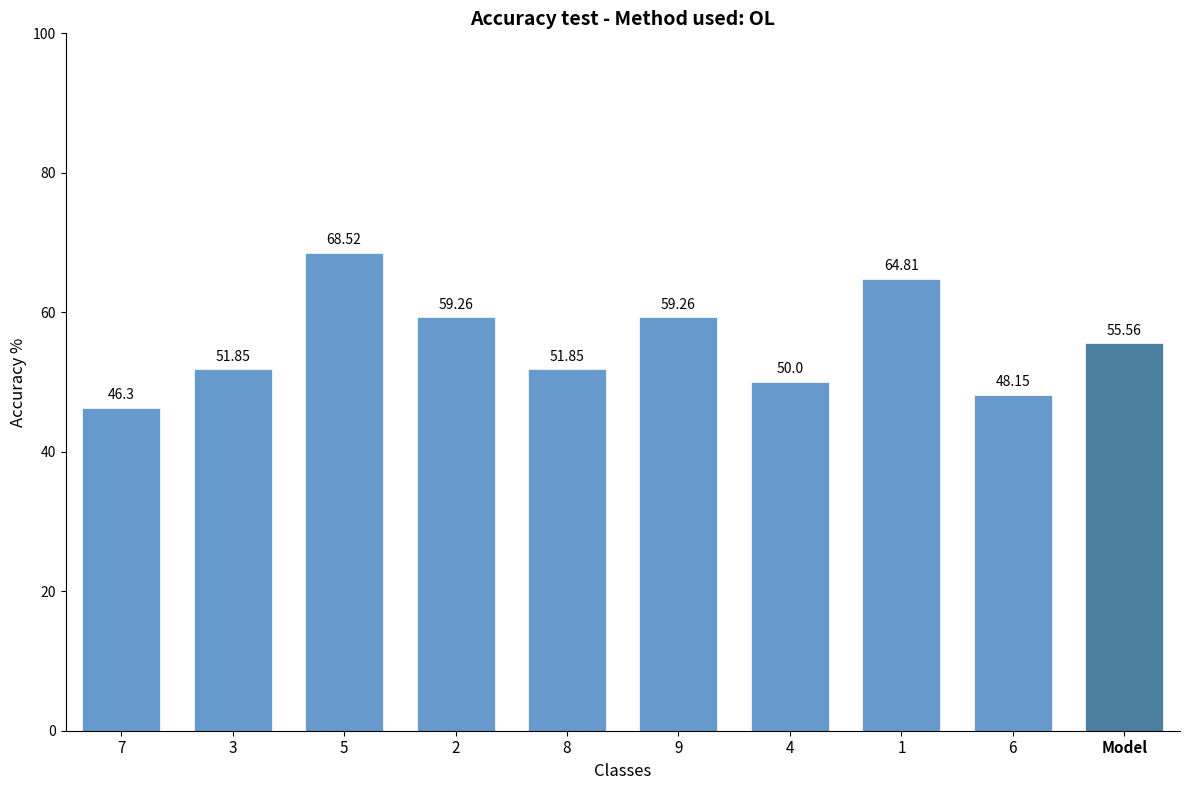

What is the difference between the values at 5 and Model?

13.0